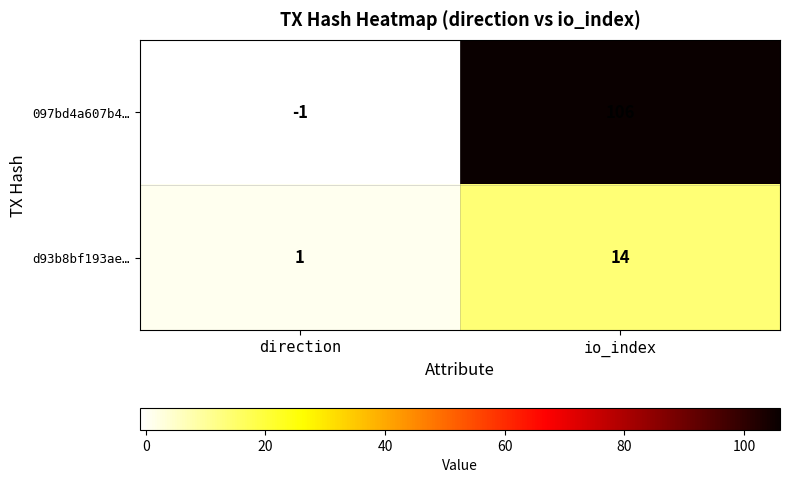

Reading left to right, transcribe all the data shown in this chart.

097bd4a607b4…: -1	106
d93b8bf193ae…: 1	14